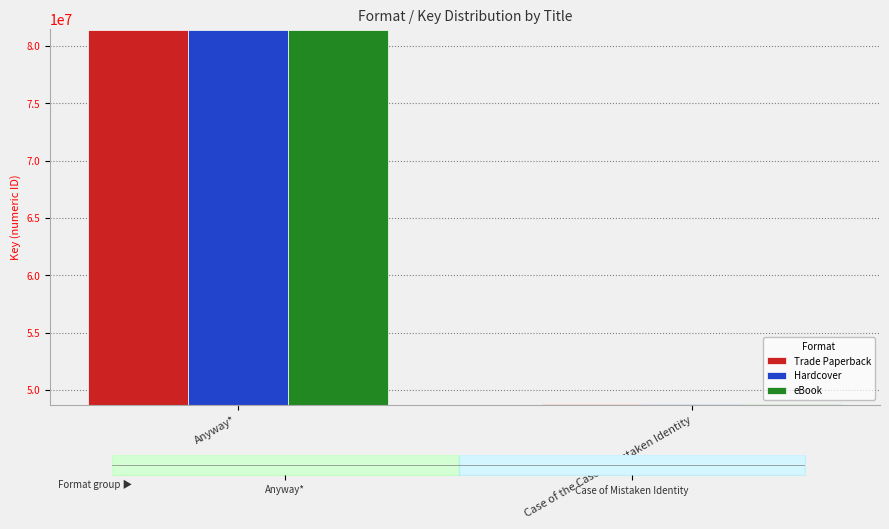

Reading right to left, transcribe all the data shown in this chart.

Trade Paperback: 48773657	81398065
Hardcover: 48773657	81398065
eBook: 48773657	81398065